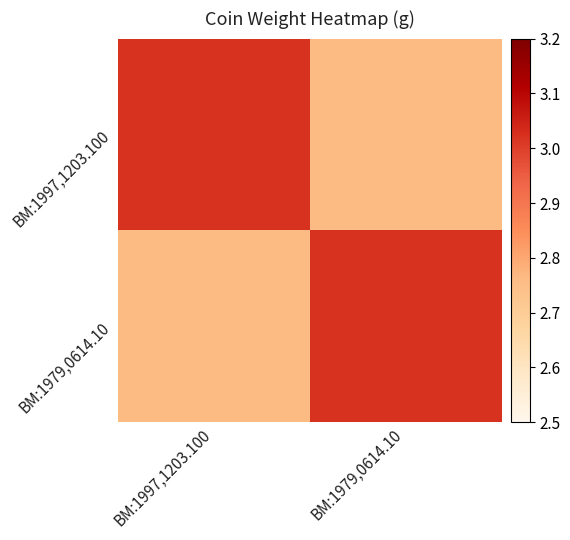

Which series has the largest total across all categories?

BM:1997,1203.100